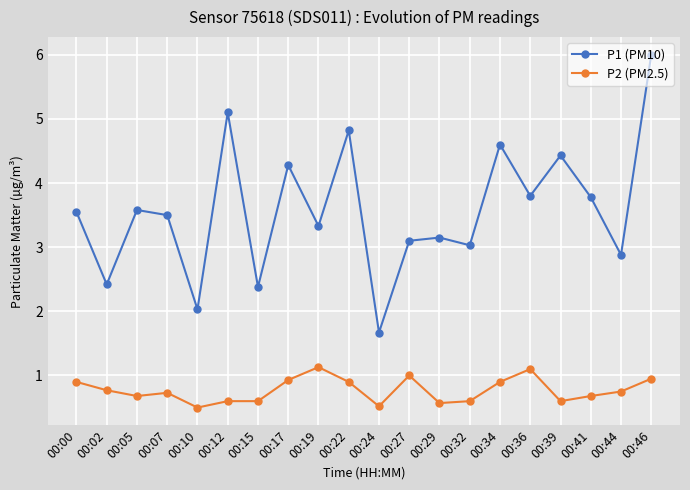

Where does the P1 (PM10) series first go above 3?

00:00